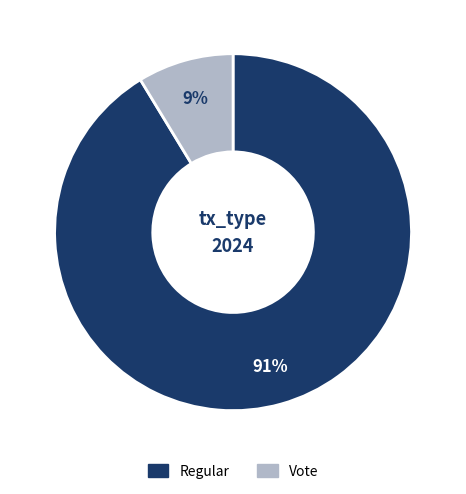

Count the number of slices in the pie.

2